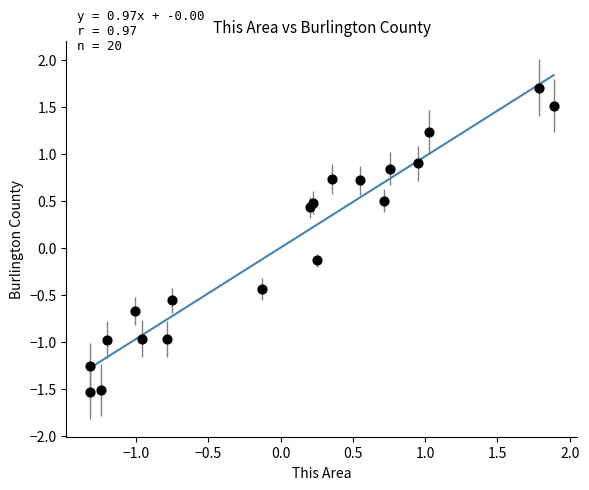

What is the range of Y values (max minus min)?

3.2